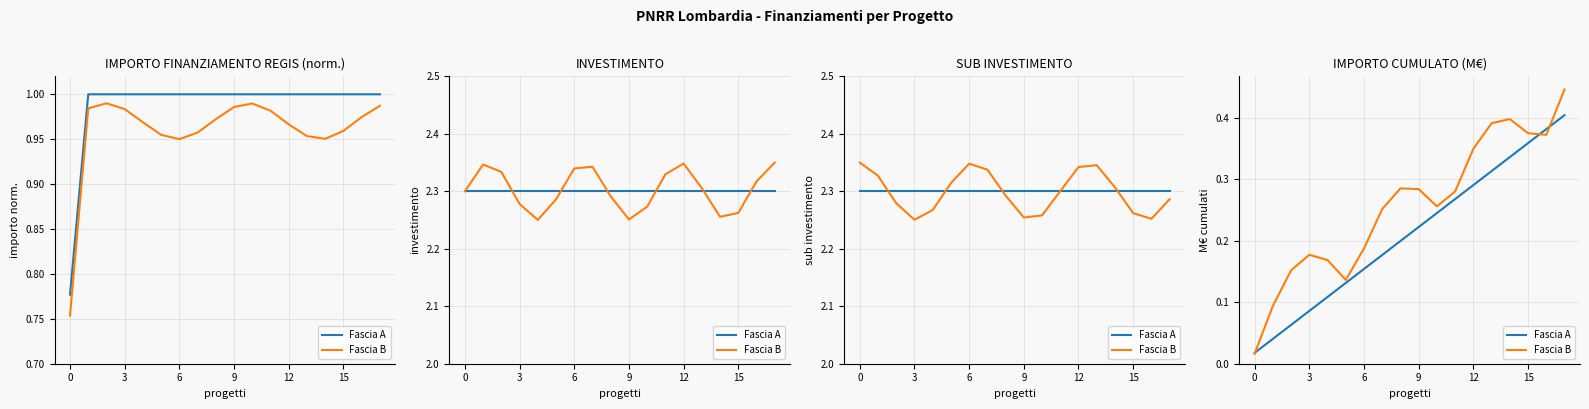

What are all the series names shown in the legend?

Fascia A, Fascia B